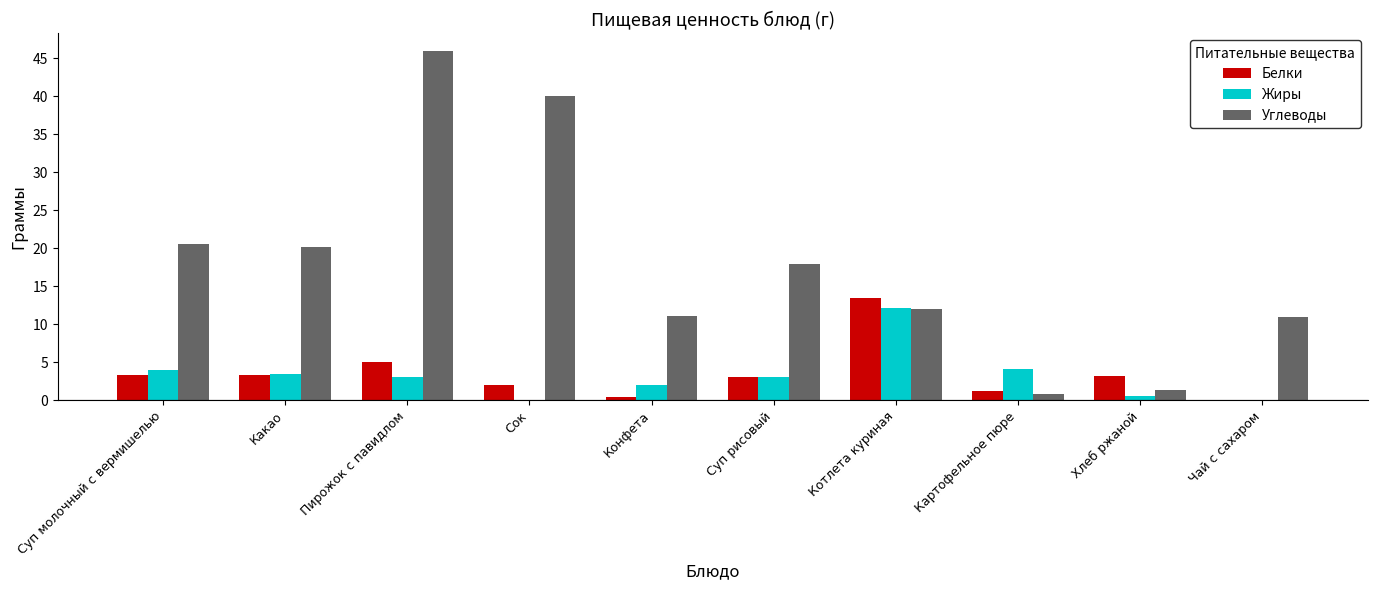

Which series has the largest range (max minus min)?

Углеводы